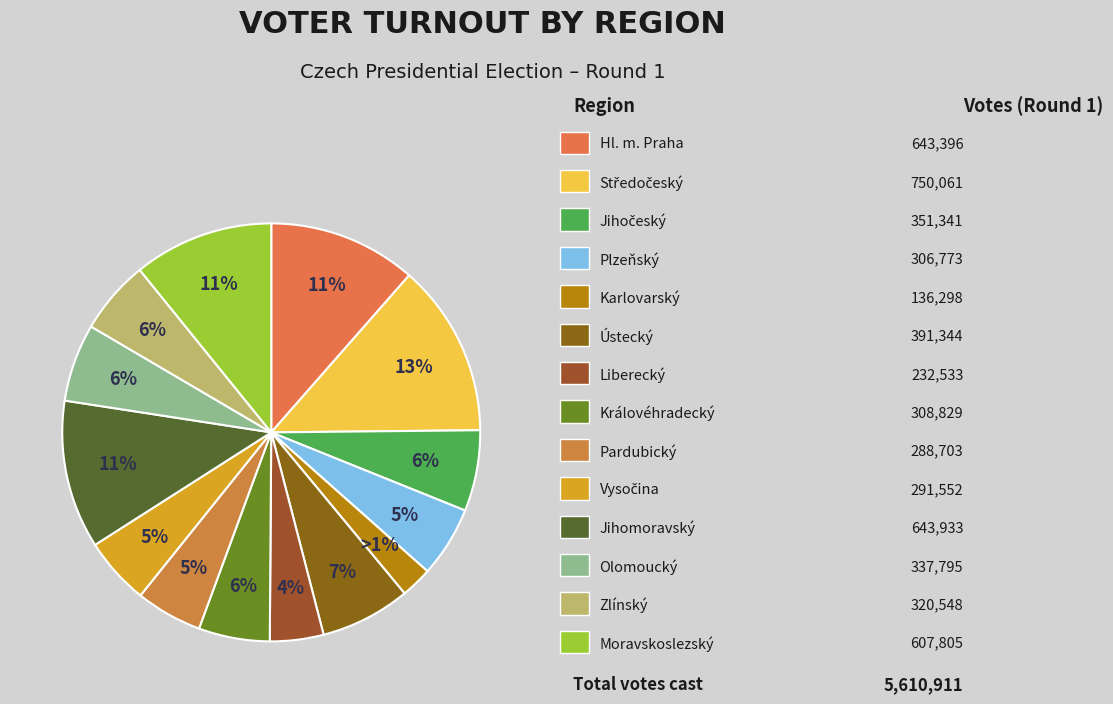

To the nearest percent, what portion does Jihomoravský represent?

11%